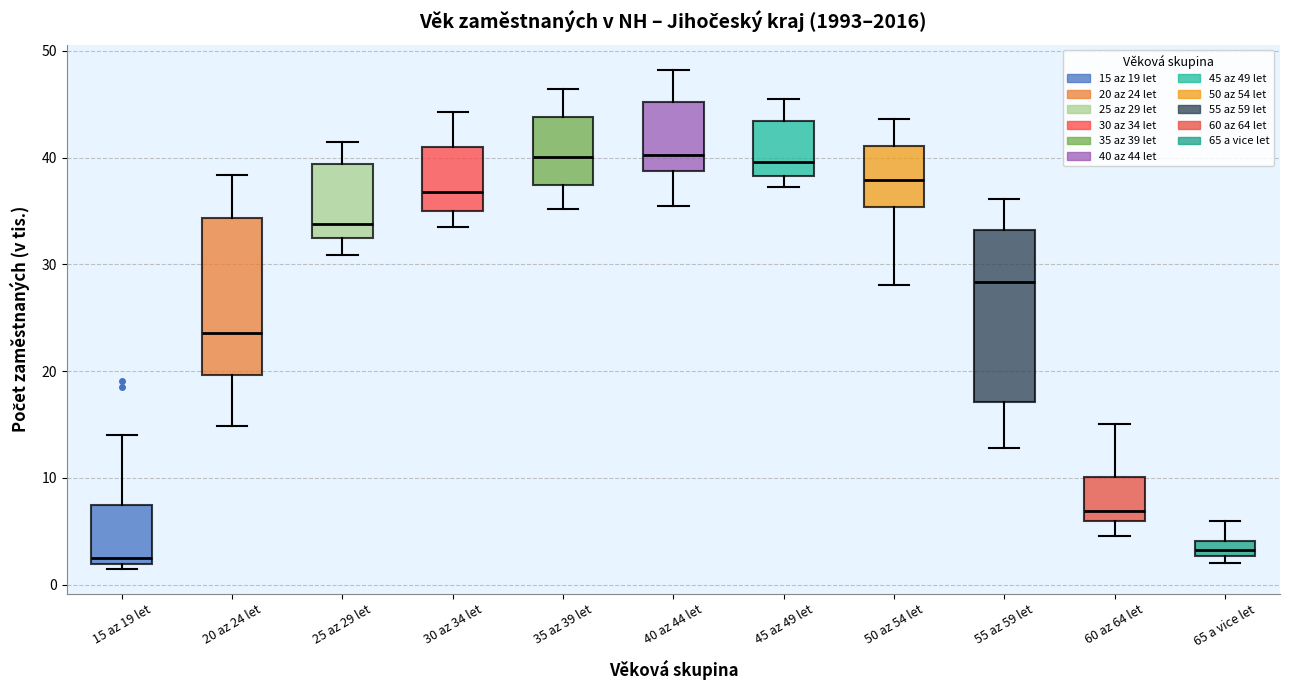

Where does the lower whisker of the box for 40 az 44 let end on the y-axis? The values are not printed on the chart, so give them approximately, as read against the axis.

36